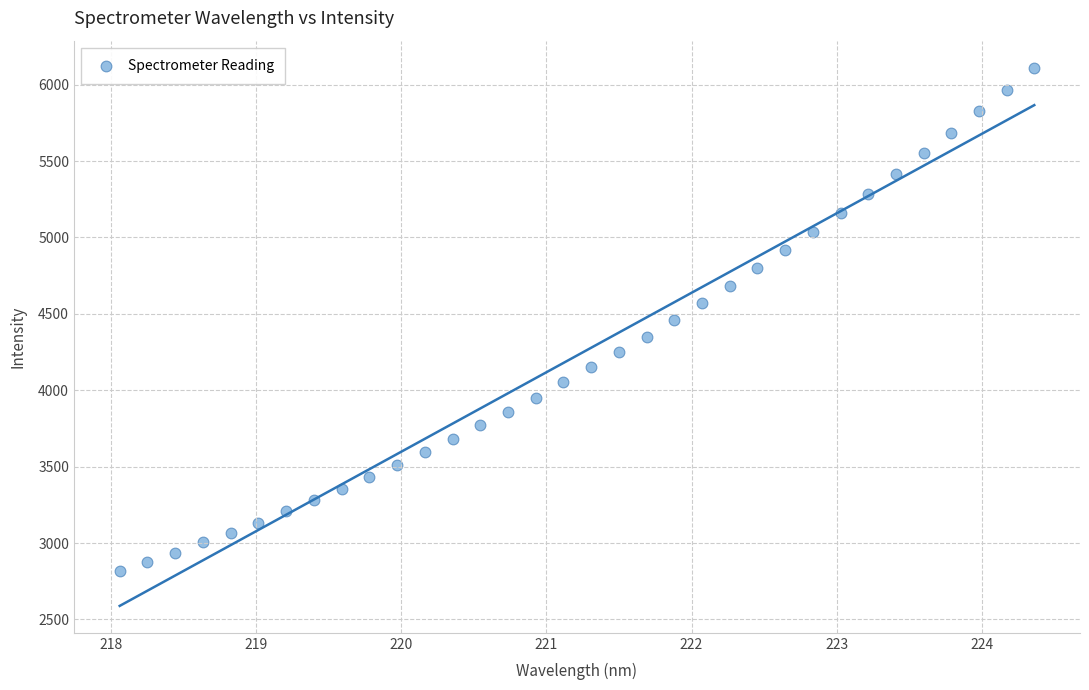

What is the range of Y values (max minus min)?

3293.3